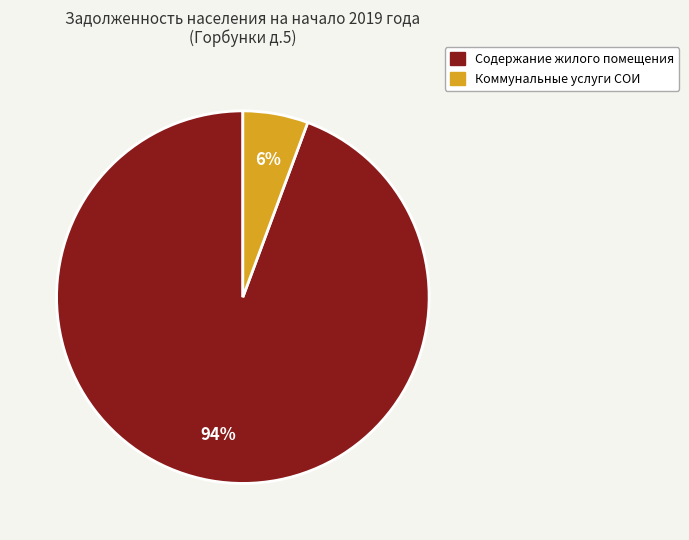

Which slice is the largest?

Содержание жилого помещения